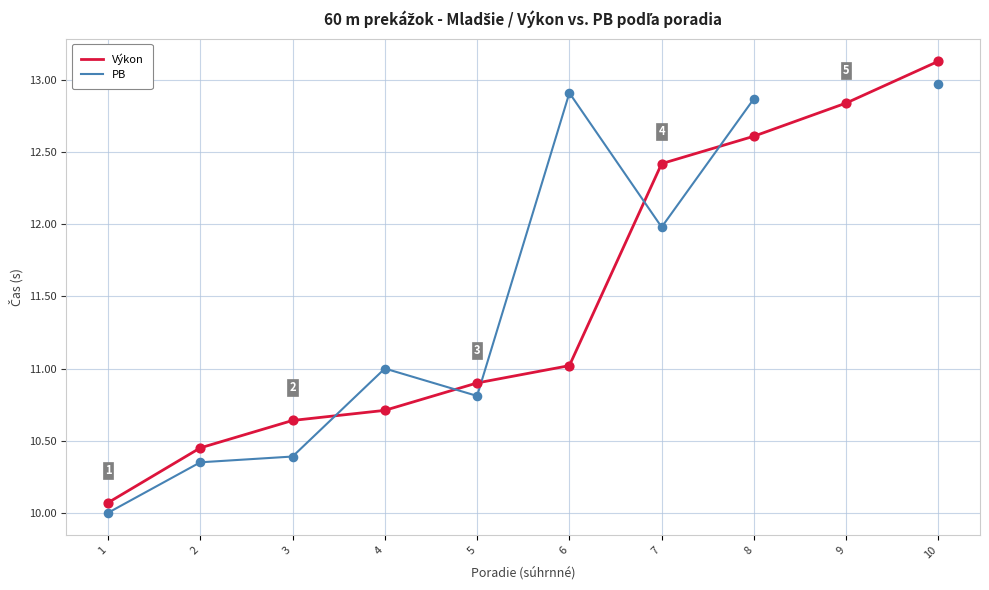

At which category is the sum across all series the highest?

10